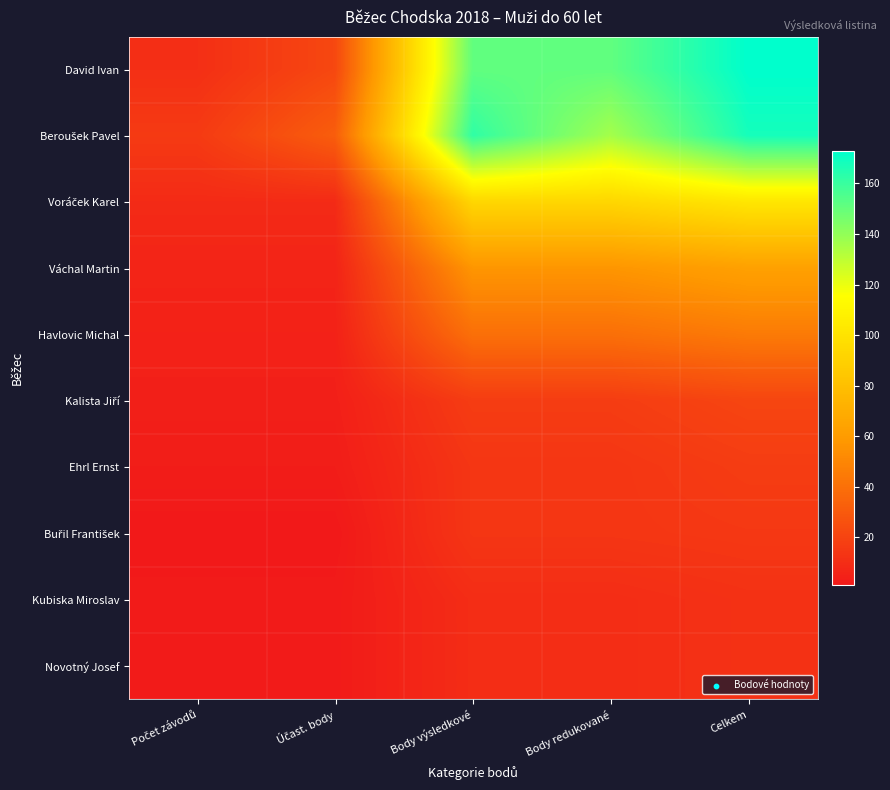

Which category has the highest value across all series?

Celkem